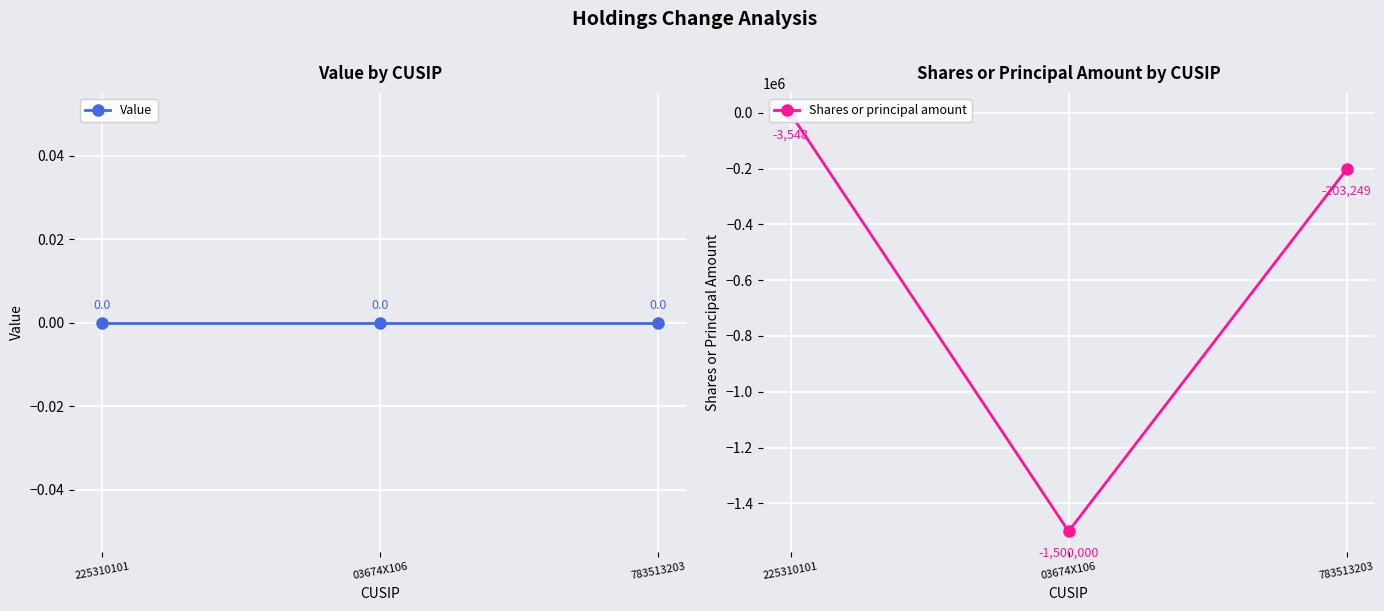

At which category is the sum across all series the highest?

225310101